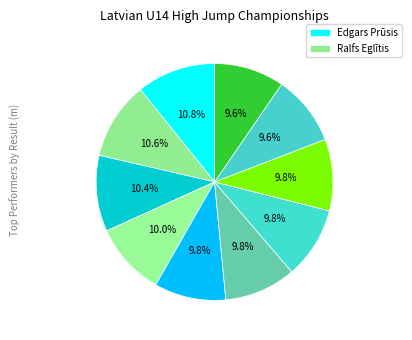

Count the number of slices in the pie.

10